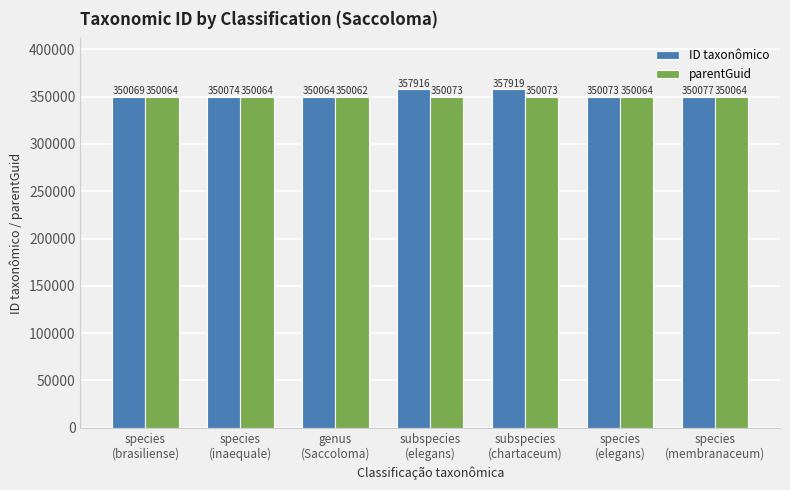

How many data points in ID taxonômico are less than 350074?

3